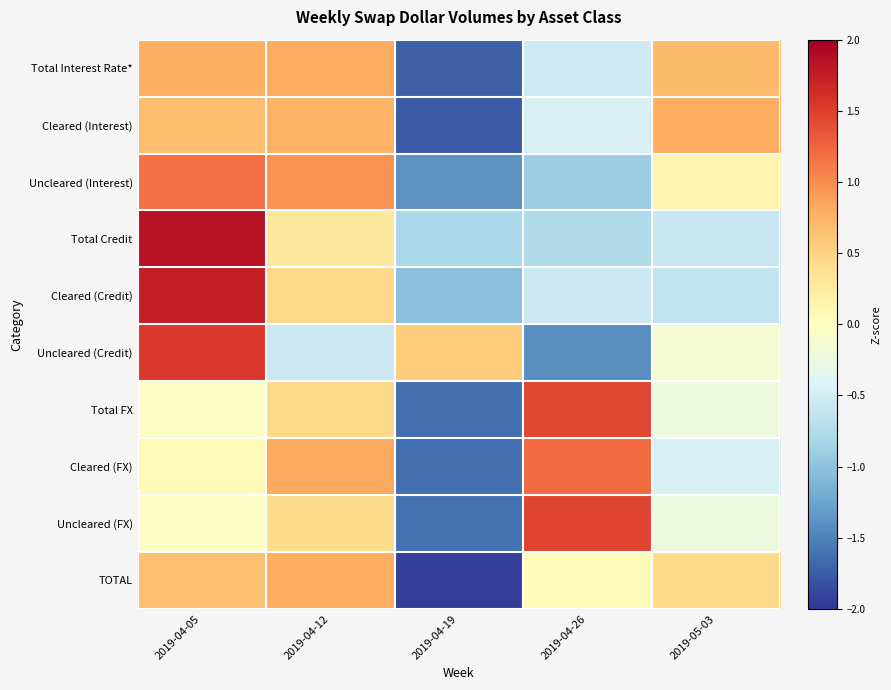

At which category is the sum across all series the highest?

2019-04-05